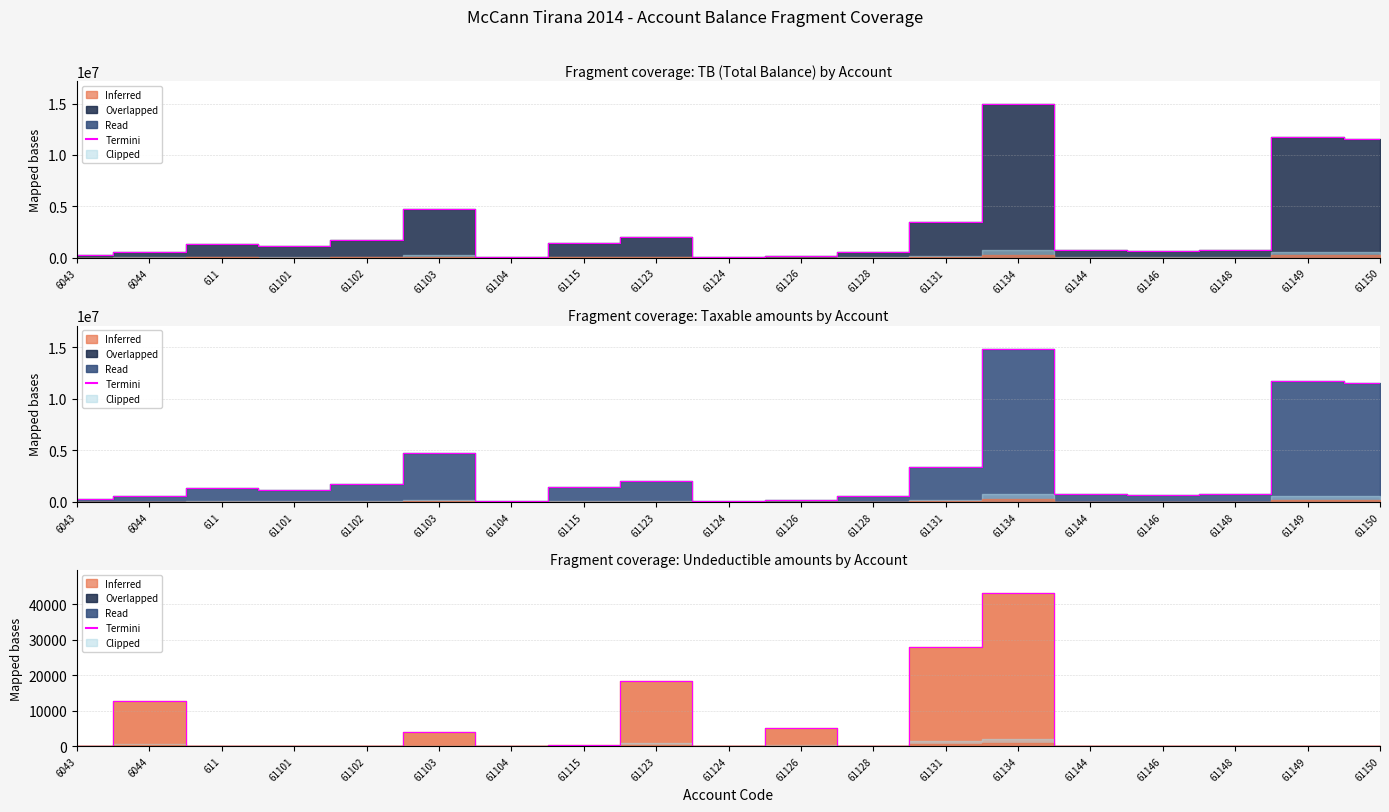

At which category does the chart reach its peak across all series?

61134